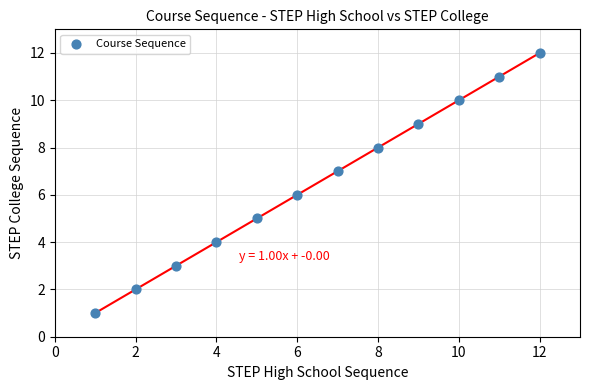

What is the range of X values (max minus min)?

11